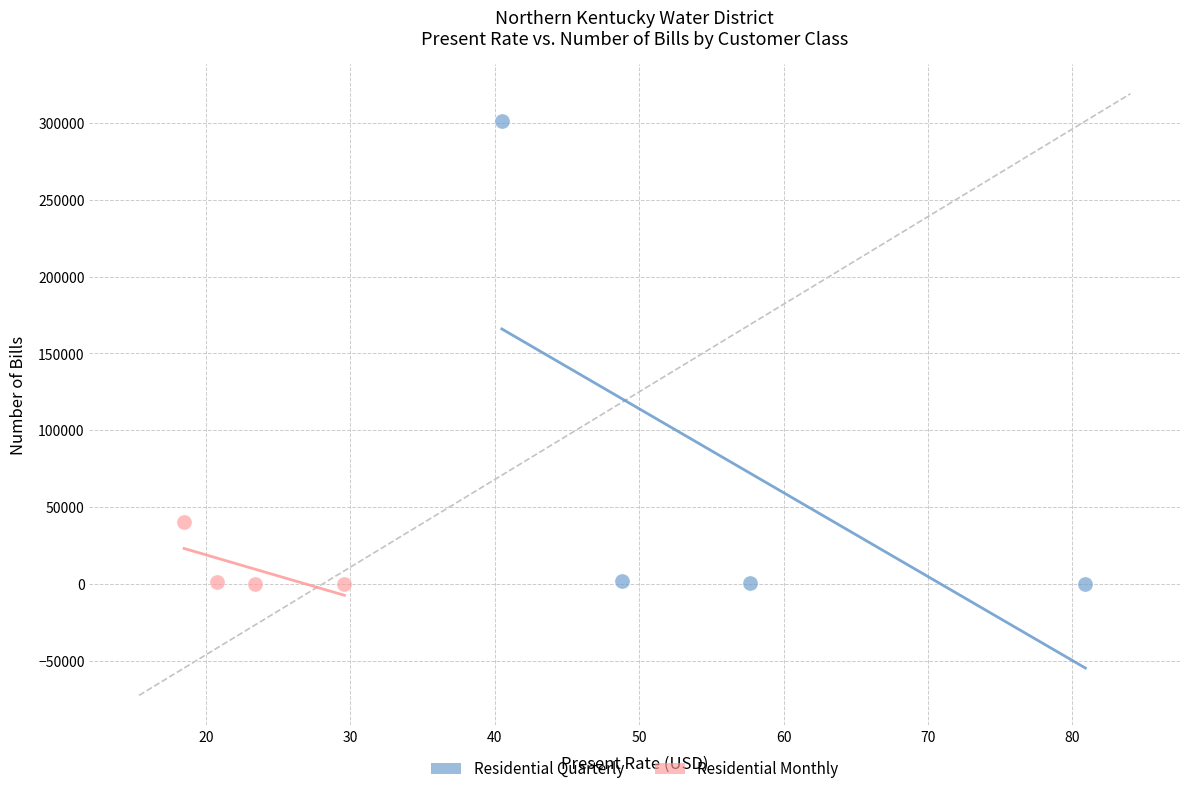

Which series has the widest spread of Y values?

Residential Quarterly